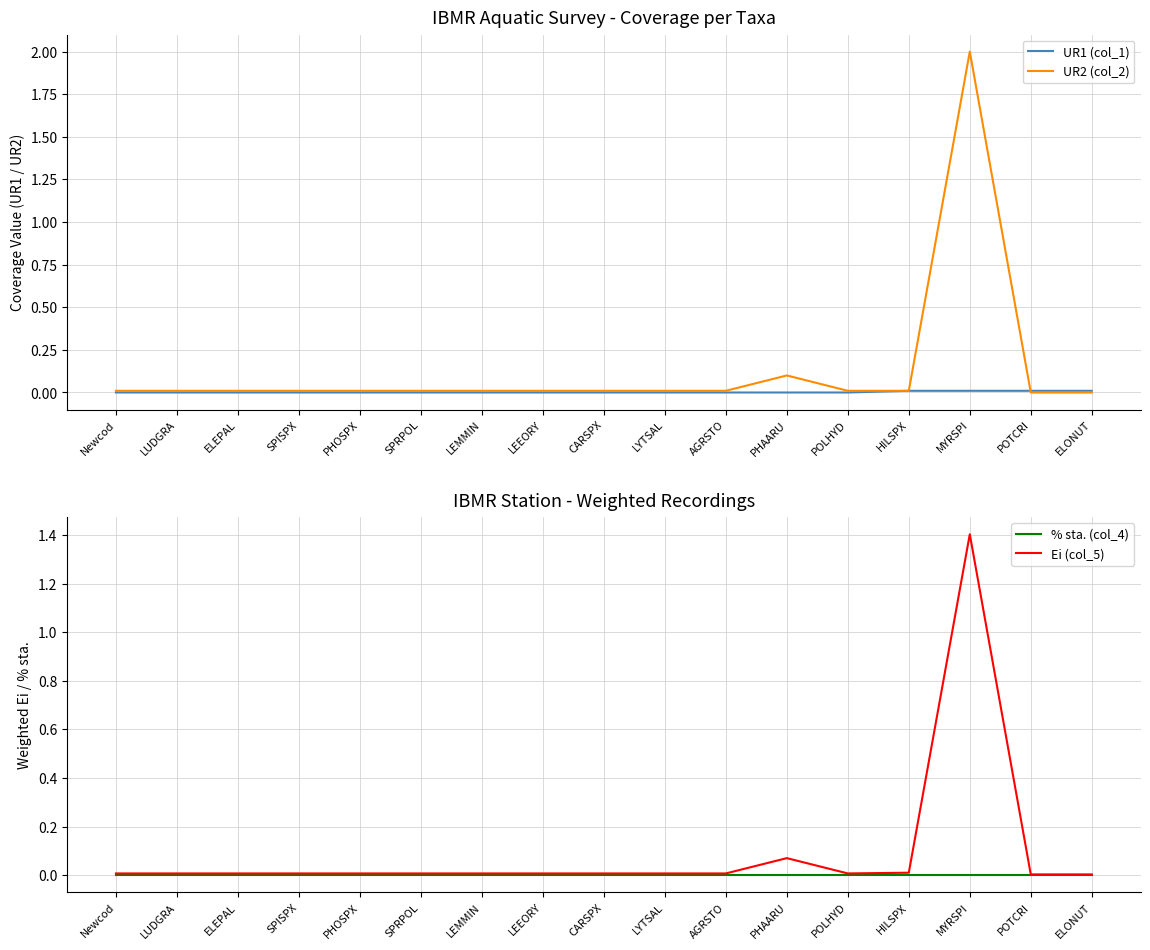

How many lines are shown in the chart?

4